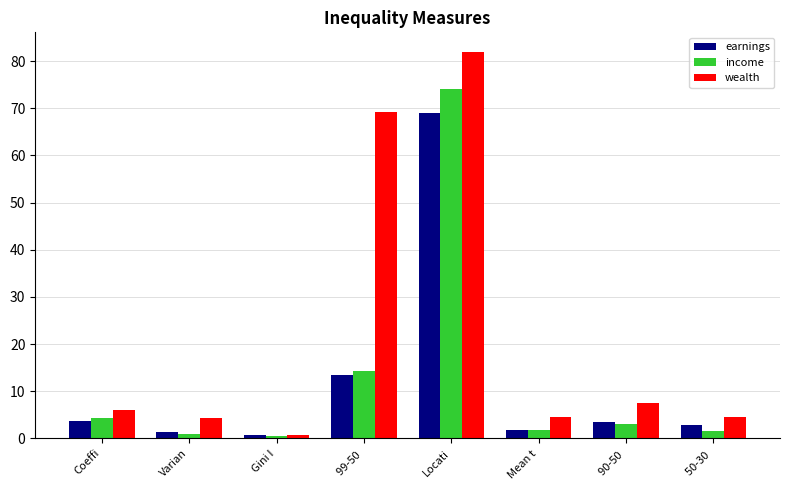

What position from the right is Gini I?

6